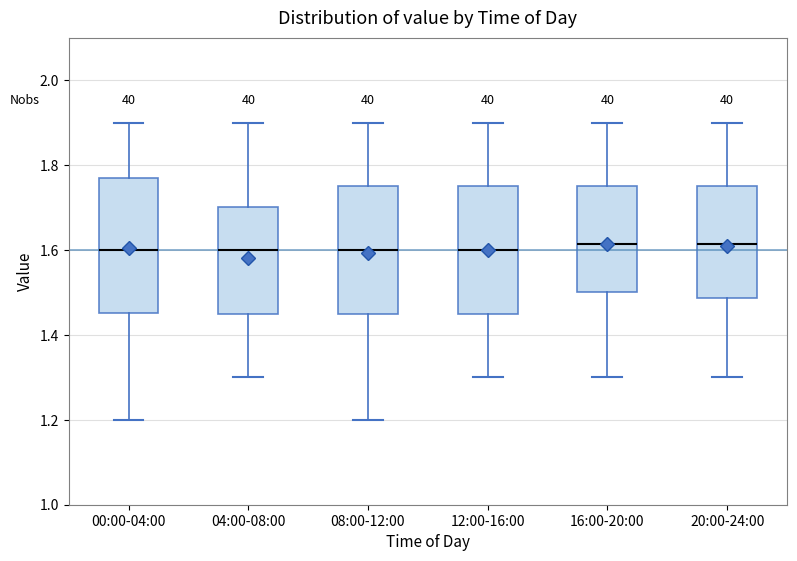

Reading left to right, transcribe this box plot: for each box, give where its median line is, the range the box spans, and where its two whiskers end, as read against the y-axis. The values are not printed on the chart, so give them approximately, as read against the axis.

00:00-04:00: median 1.60, box 1.46 to 1.78, whiskers 1.20 to 1.90
04:00-08:00: median 1.60, box 1.46 to 1.70, whiskers 1.30 to 1.90
08:00-12:00: median 1.60, box 1.46 to 1.76, whiskers 1.20 to 1.90
12:00-16:00: median 1.60, box 1.46 to 1.76, whiskers 1.30 to 1.90
16:00-20:00: median 1.62, box 1.50 to 1.76, whiskers 1.30 to 1.90
20:00-24:00: median 1.62, box 1.48 to 1.76, whiskers 1.30 to 1.90